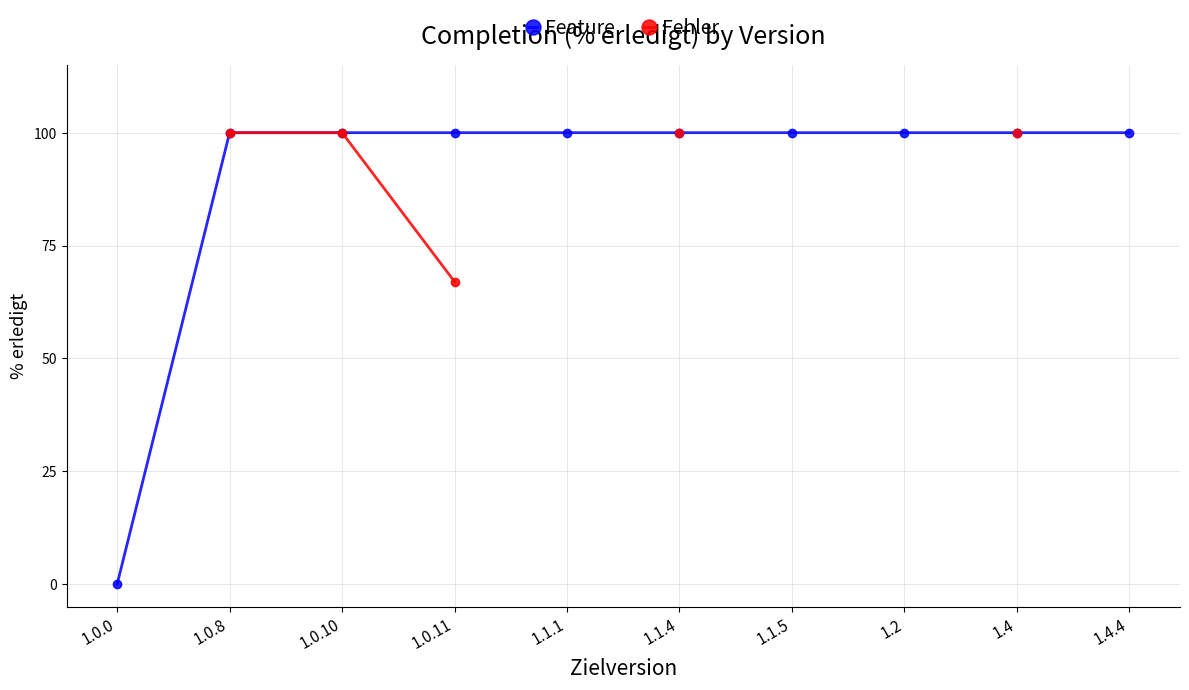

Which category has the lowest value across all series?

1.0.0